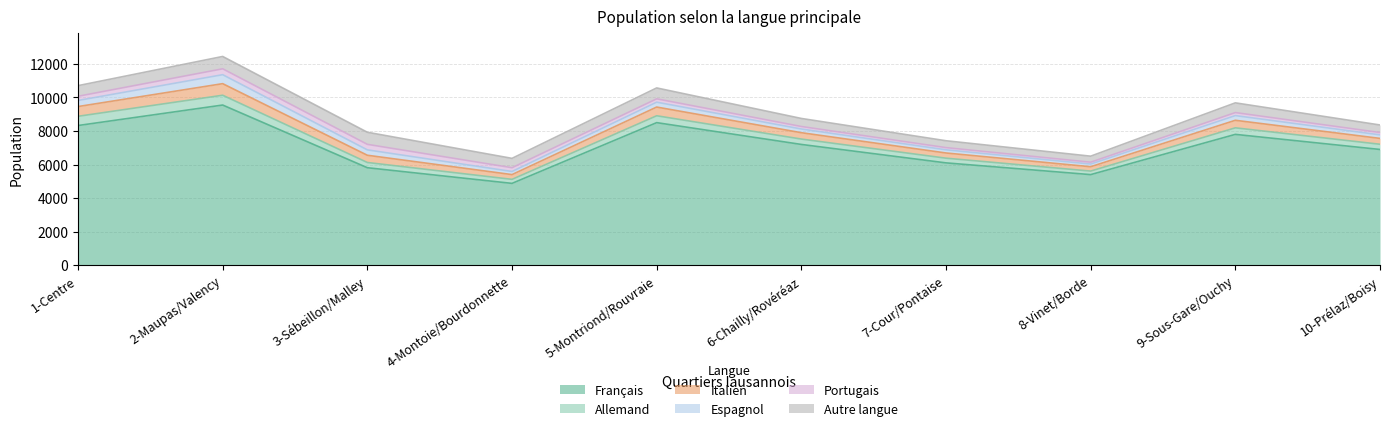

What is the label of the 4th point from the right?

7-Cour/Pontaise